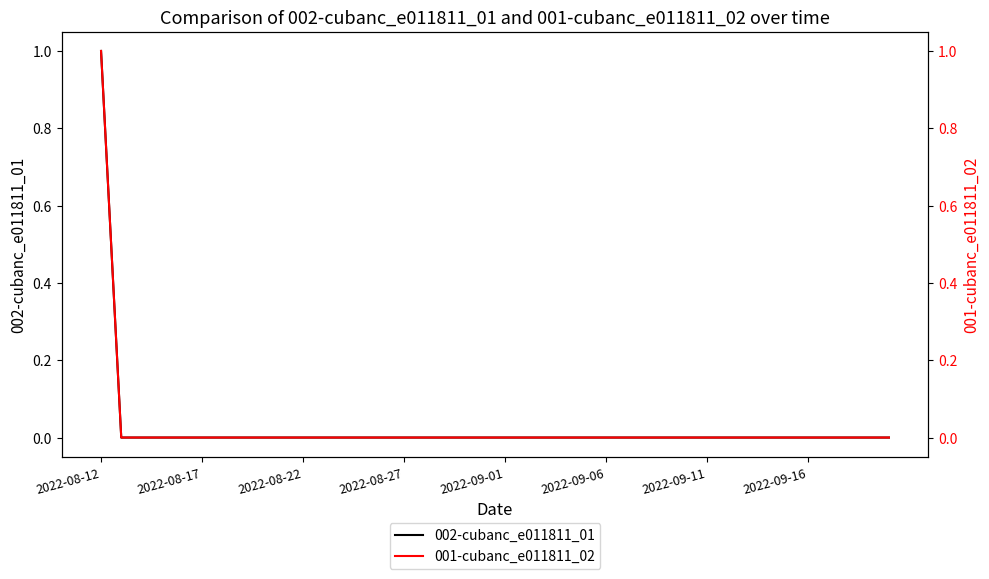

At which label does 002-cubanc_e011811_01 reach its peak?

2022-08-12